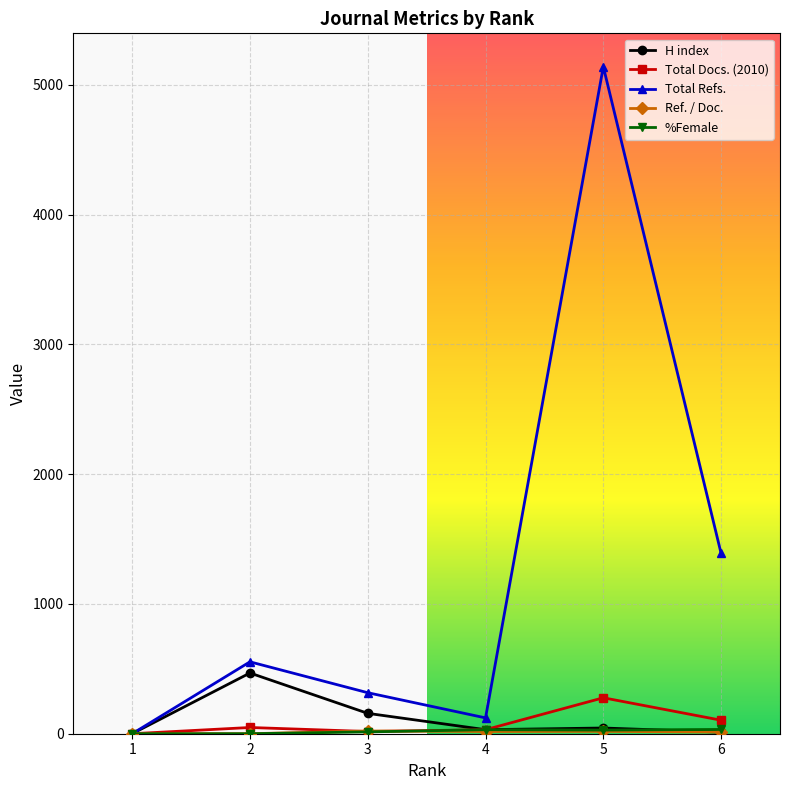

True or false: Total Docs. (2010) has a value of 0 at 1.

True